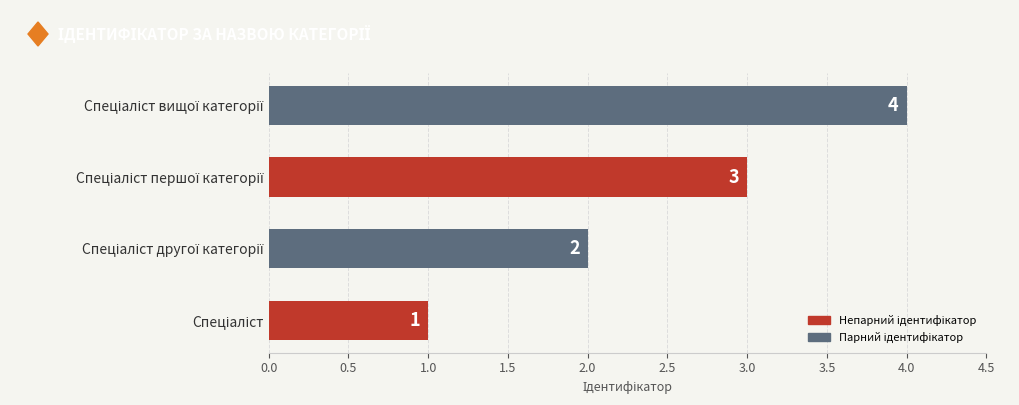

What is the maximum value shown in the chart?

4